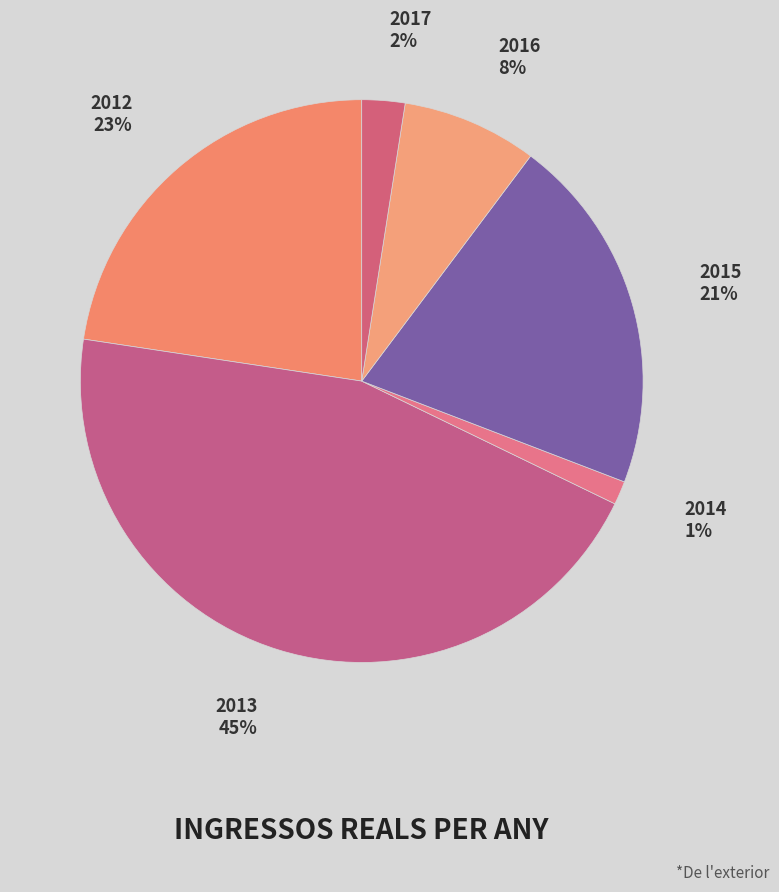

Which has a higher value, 2016 or 2013?

2013